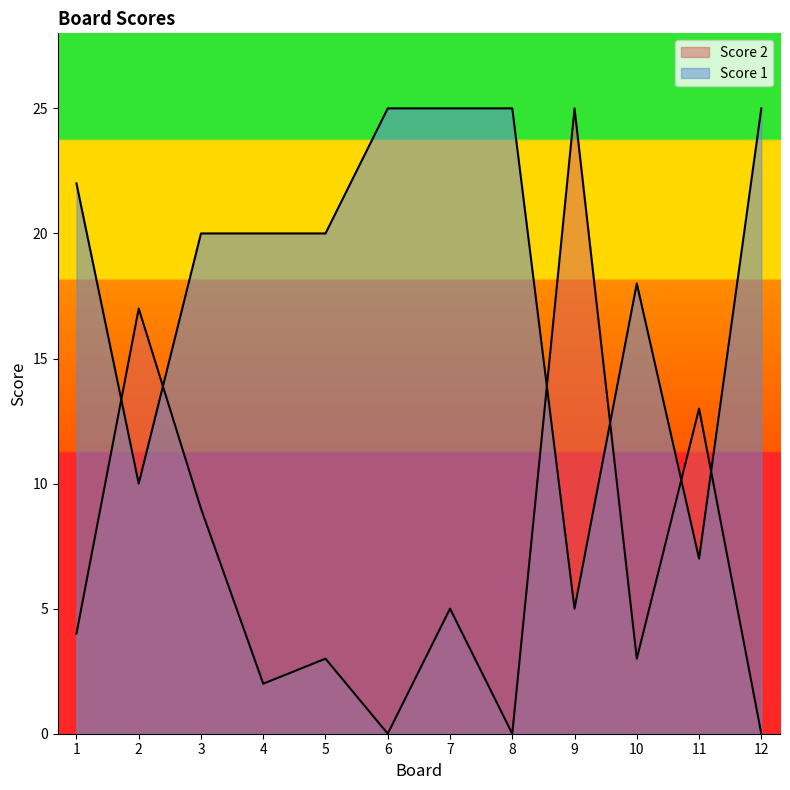

Count the number of categories in the chart.

12